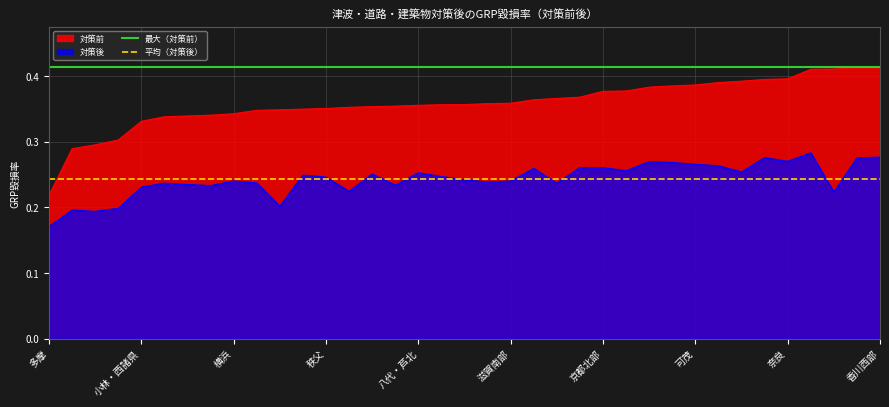

Is it true that 対策前 equals 0.5 at 横浜?

False